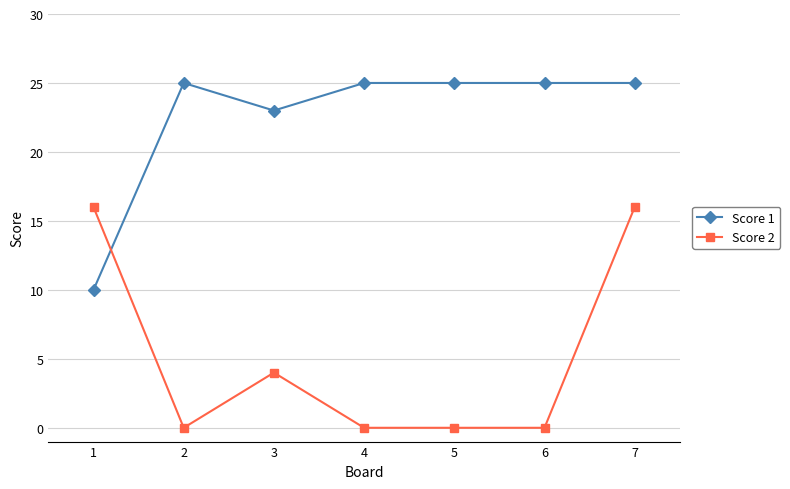

Where is the first local maximum for Score 2?

3